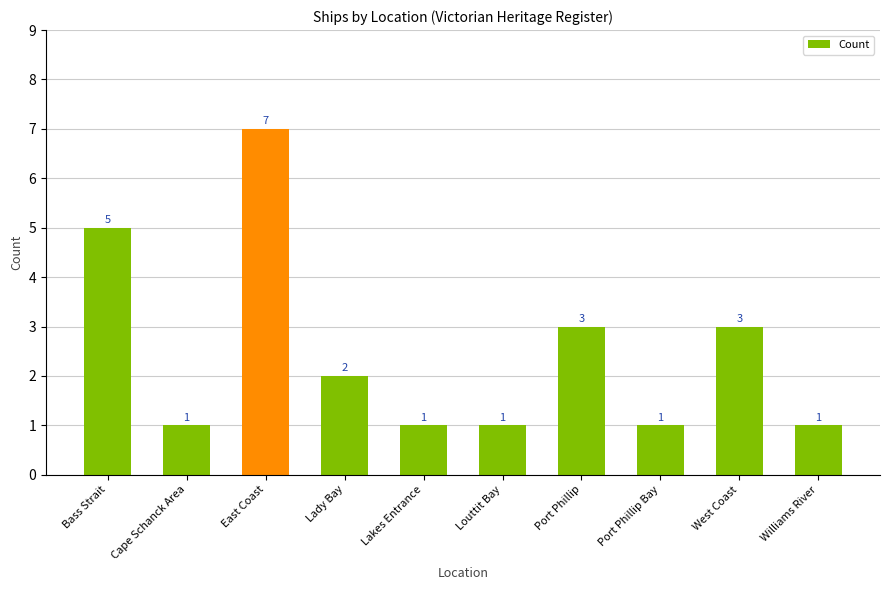

Does the chart contain stacked bars?

No